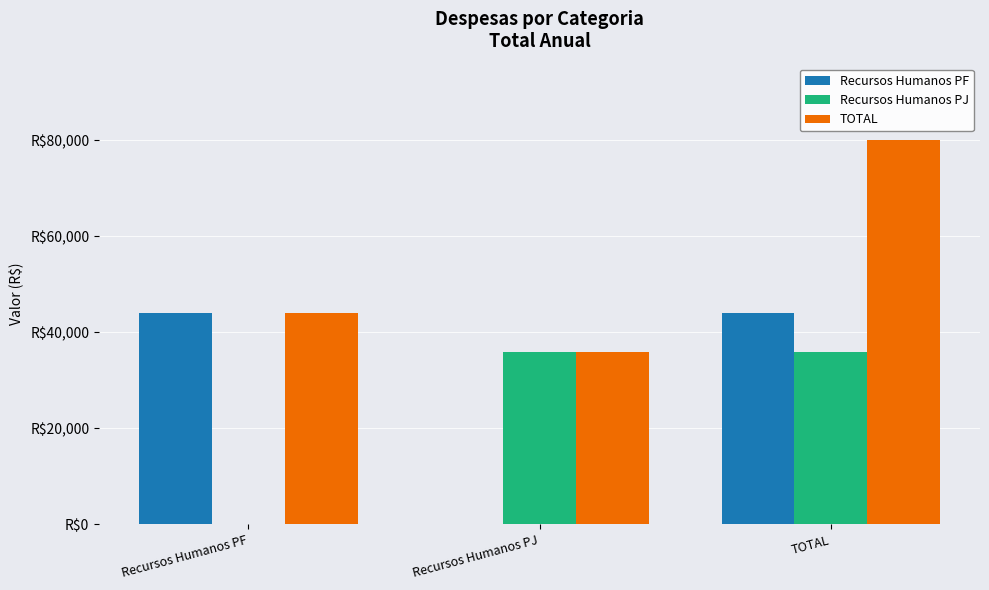

What are all the series names shown in the legend?

Recursos Humanos PF, Recursos Humanos PJ, TOTAL